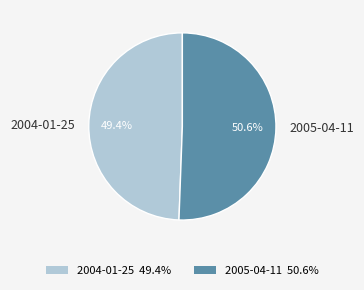

What percentage is the 2004-01-25 slice, to the nearest percent?

49%